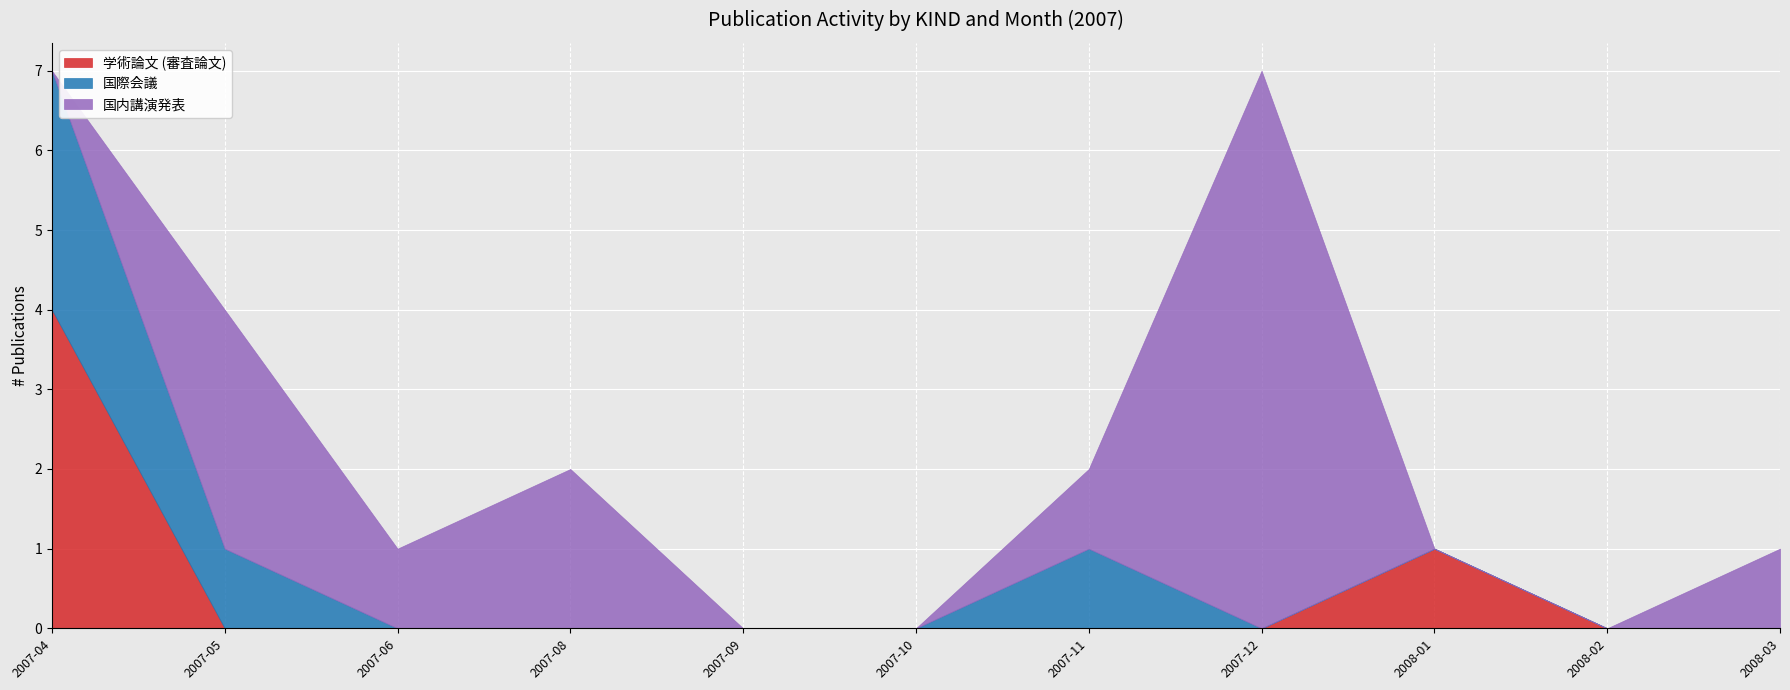

How many values in the 国際会議 series exceed 0?

3